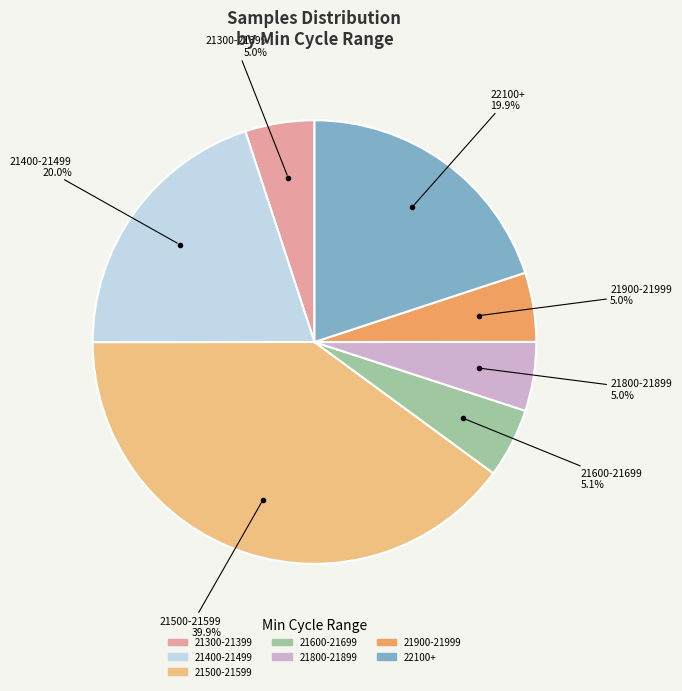

Is there any slice that represents more than half of the pie?

No